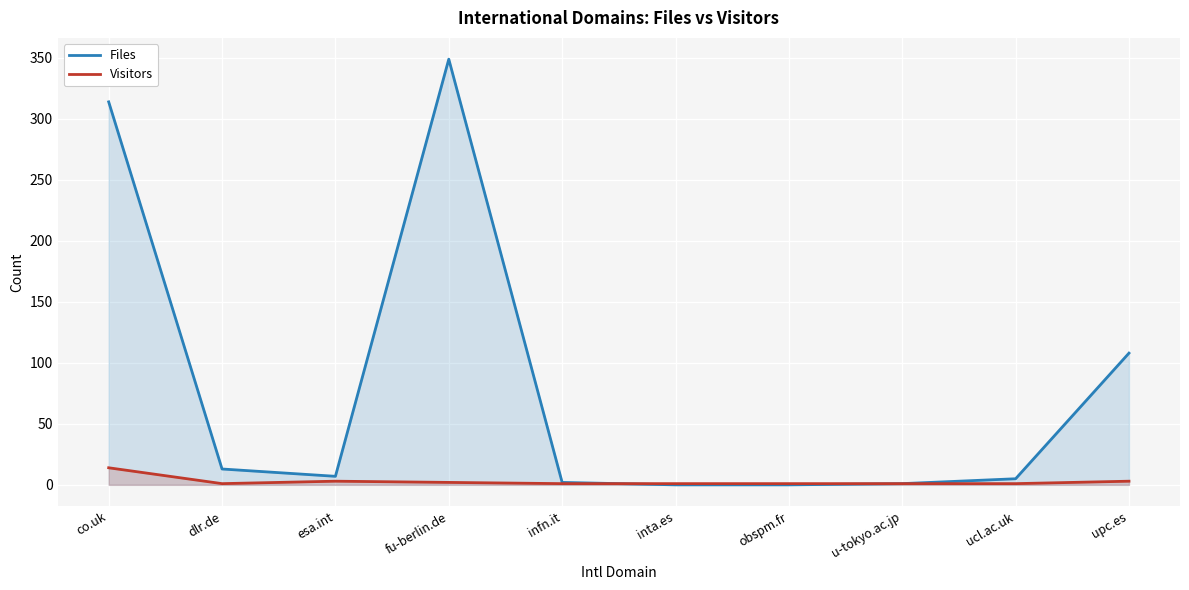

Is the value of Visitors at infn.it greater than the value of Files at ucl.ac.uk?

No